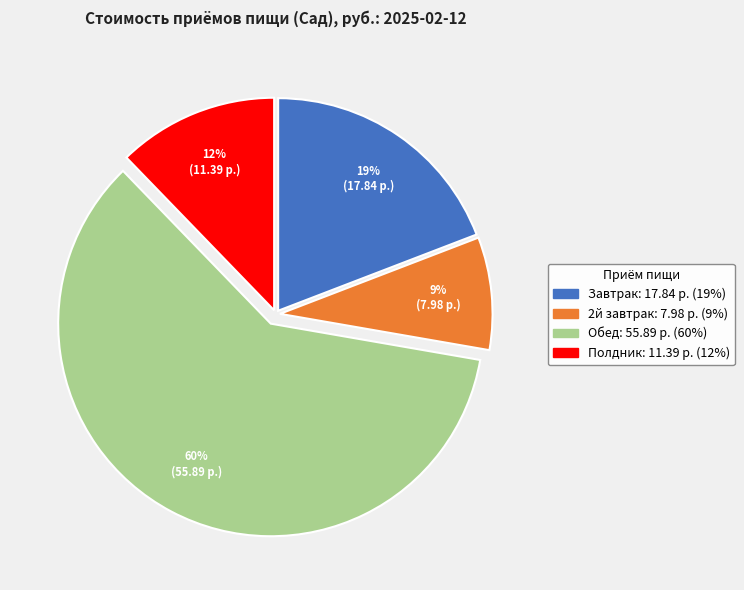

Which category has the biggest portion of the pie?

Обед